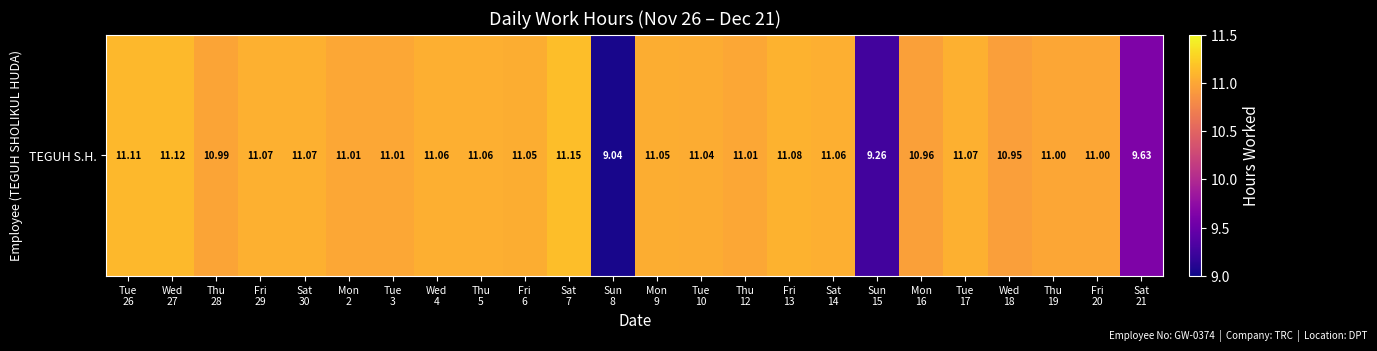

Count the number of categories in the chart.

24